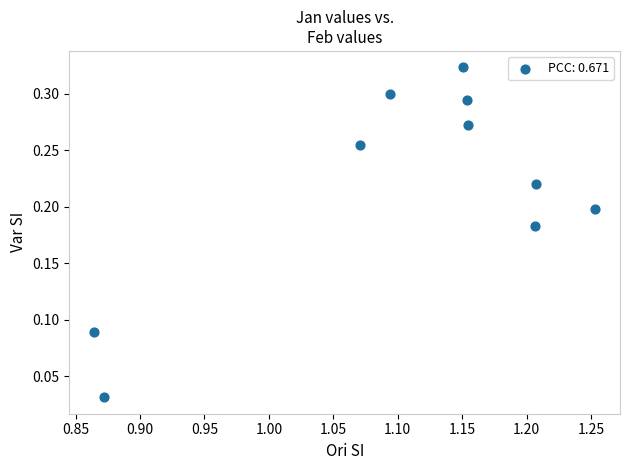

What is the range of X values (max minus min)?

0.4